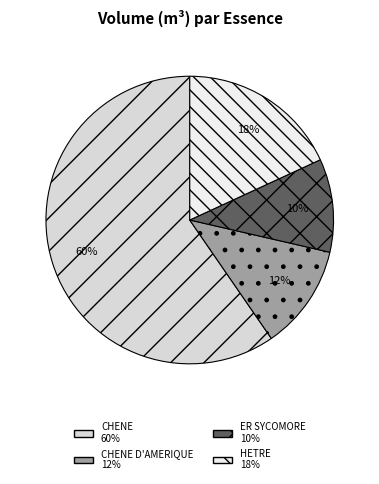

Which category has the smallest portion of the pie?

ER SYCOMORE